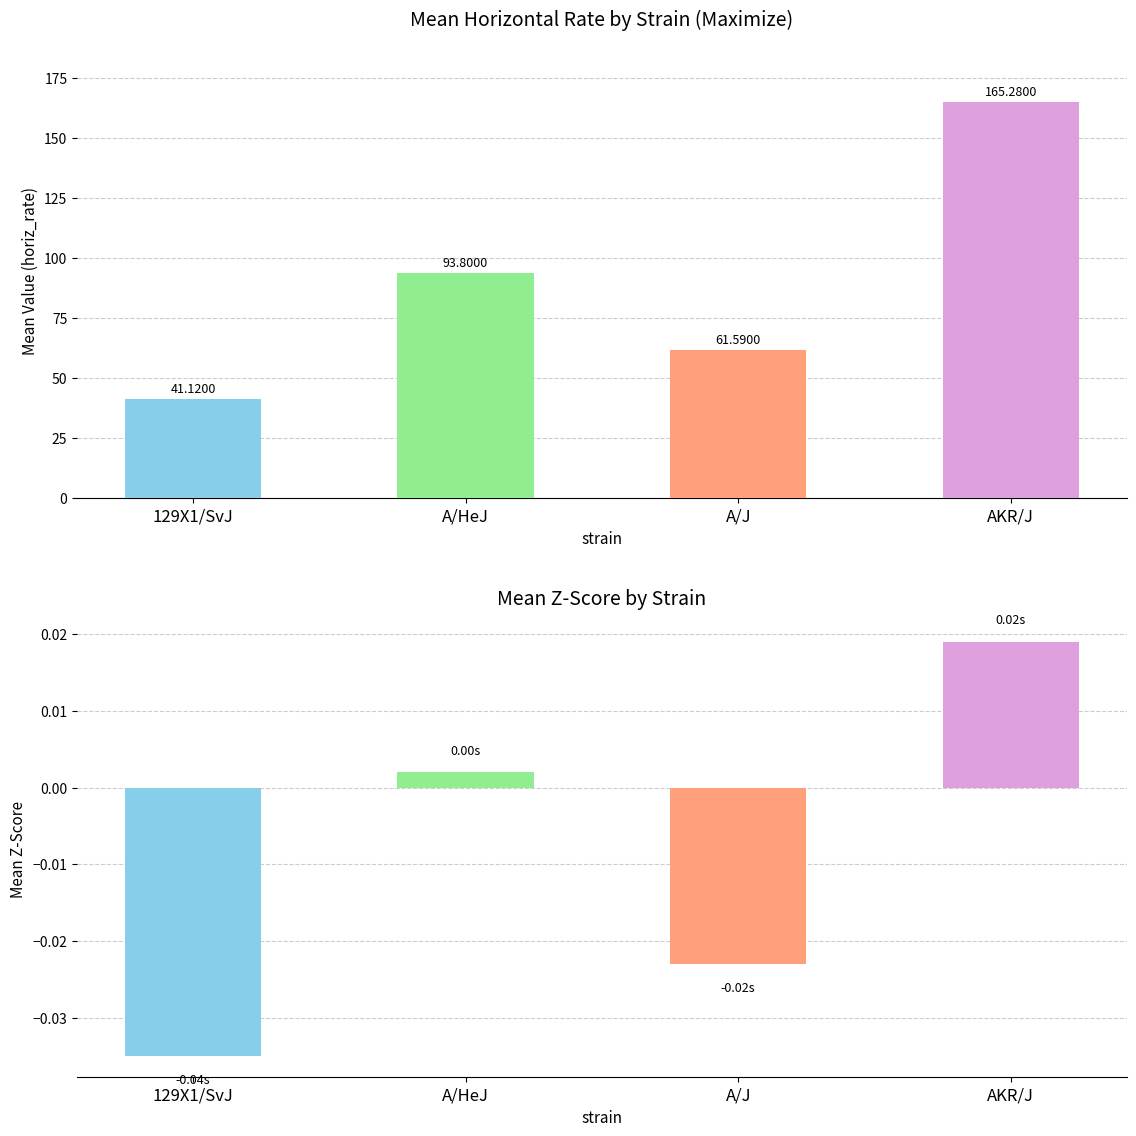

The value of mean_value at 129X1/SvJ is 9.6. True or false?

False